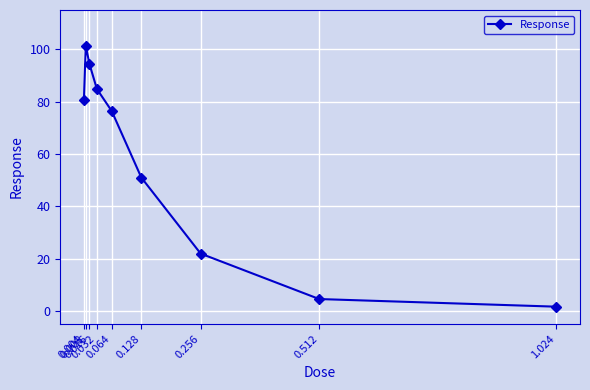

At which label does the data first exceed 76?

0.004